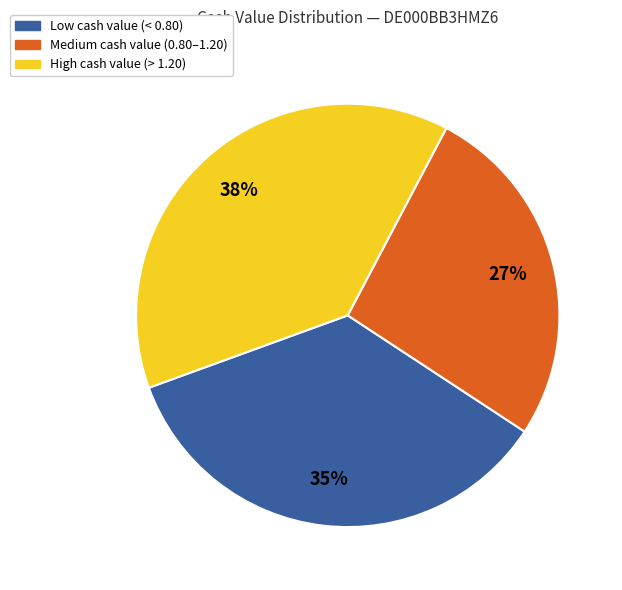

To the nearest percent, what is the average slice percentage?

33%